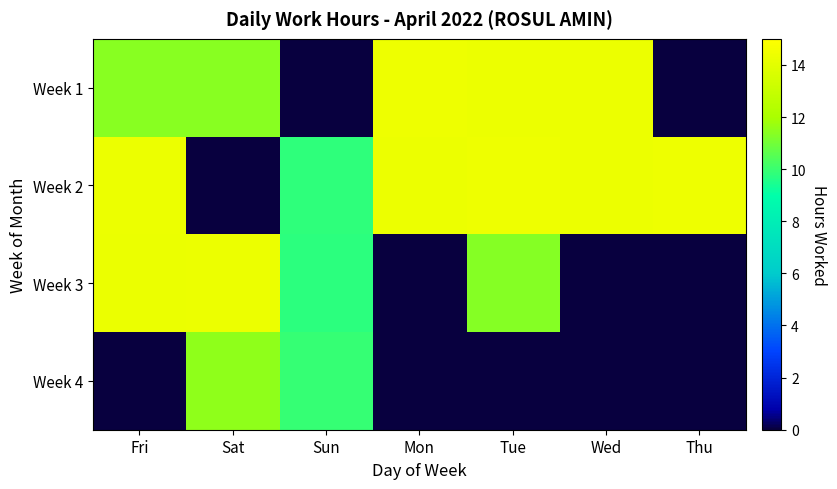

At which category is the sum across all series the highest?

Tue